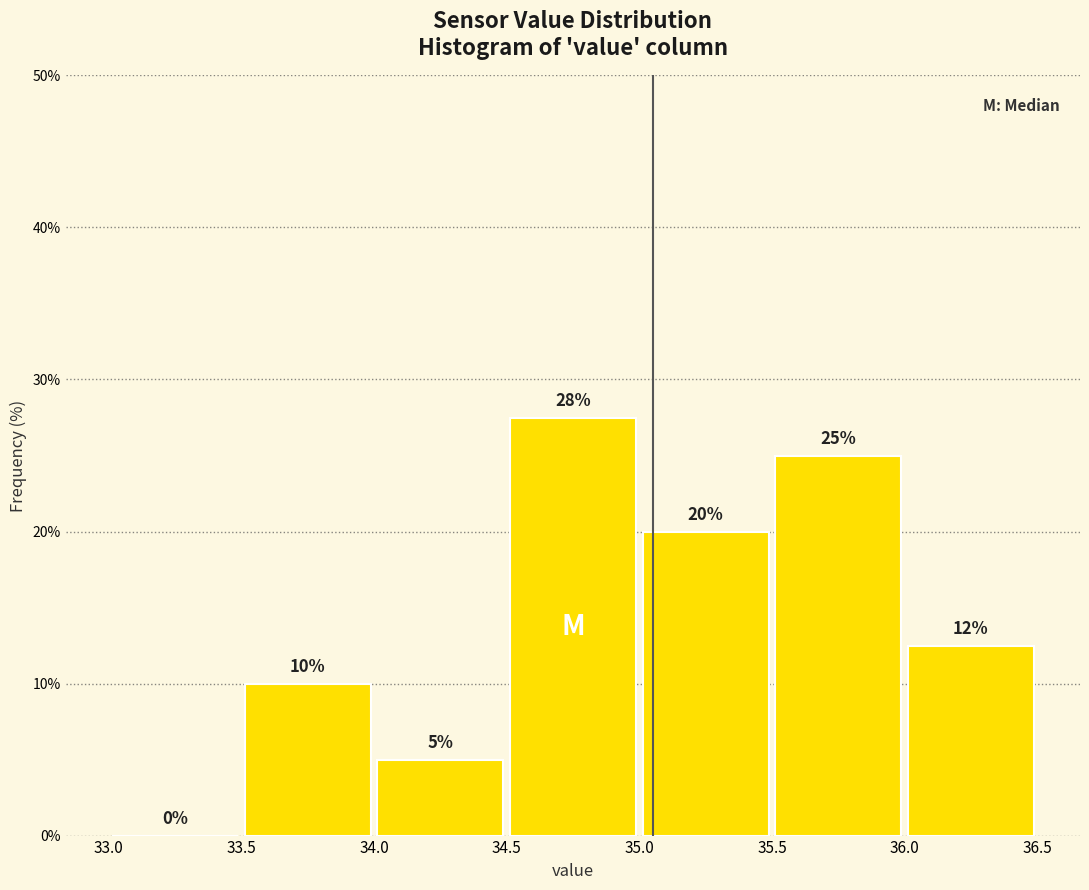

Which range on the x-axis has the tallest bar?

34.5 to 35.0